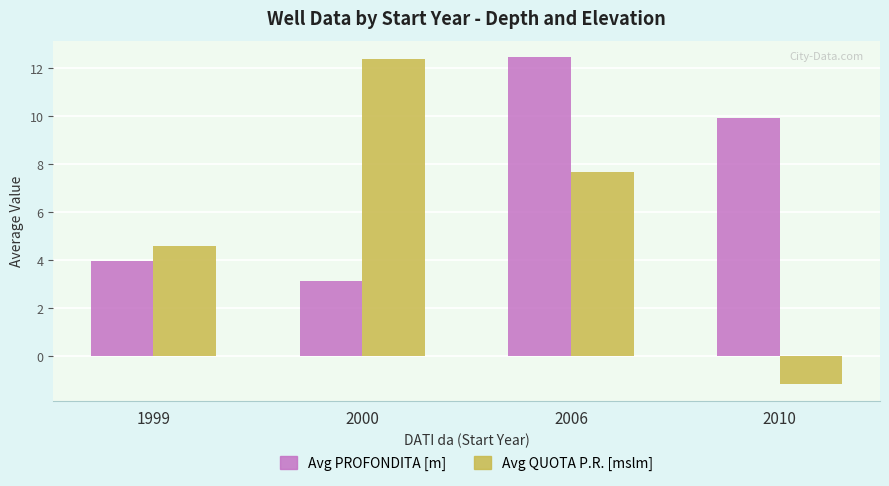

Rank the series at 2006 from highest to lowest value.

Avg PROFONDITA [m], Avg QUOTA P.R. [mslm]